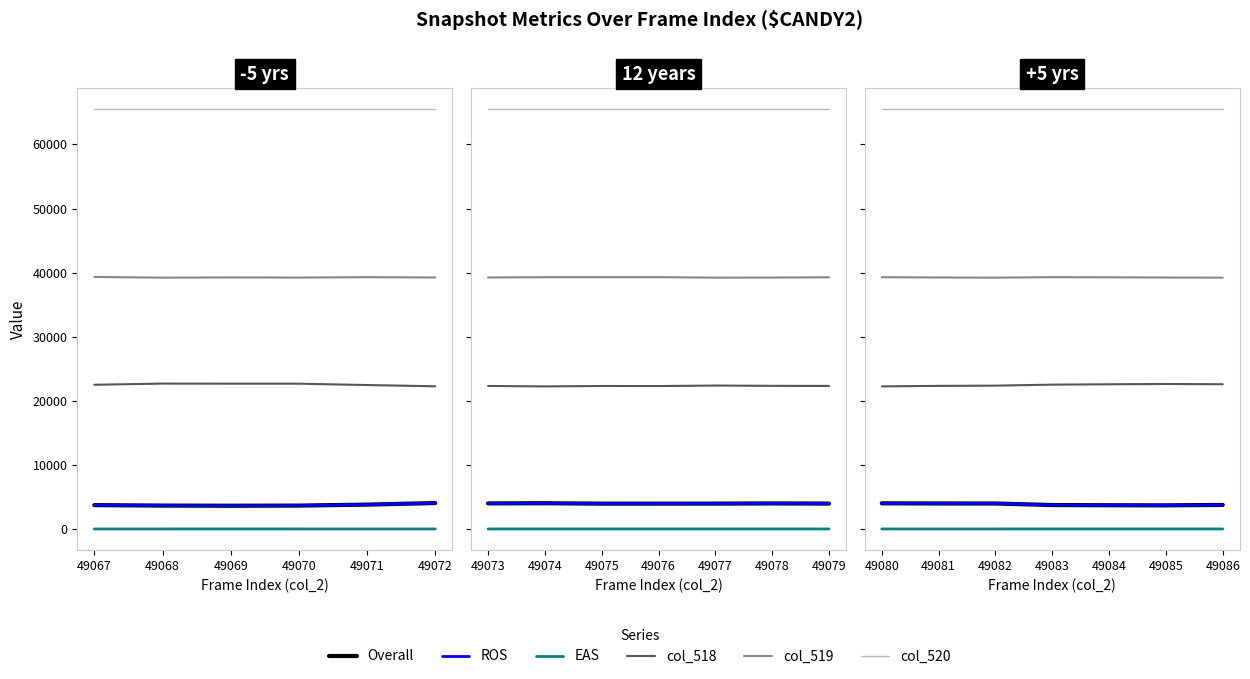

Which series changed the most between 49080 and 49086?

col_518